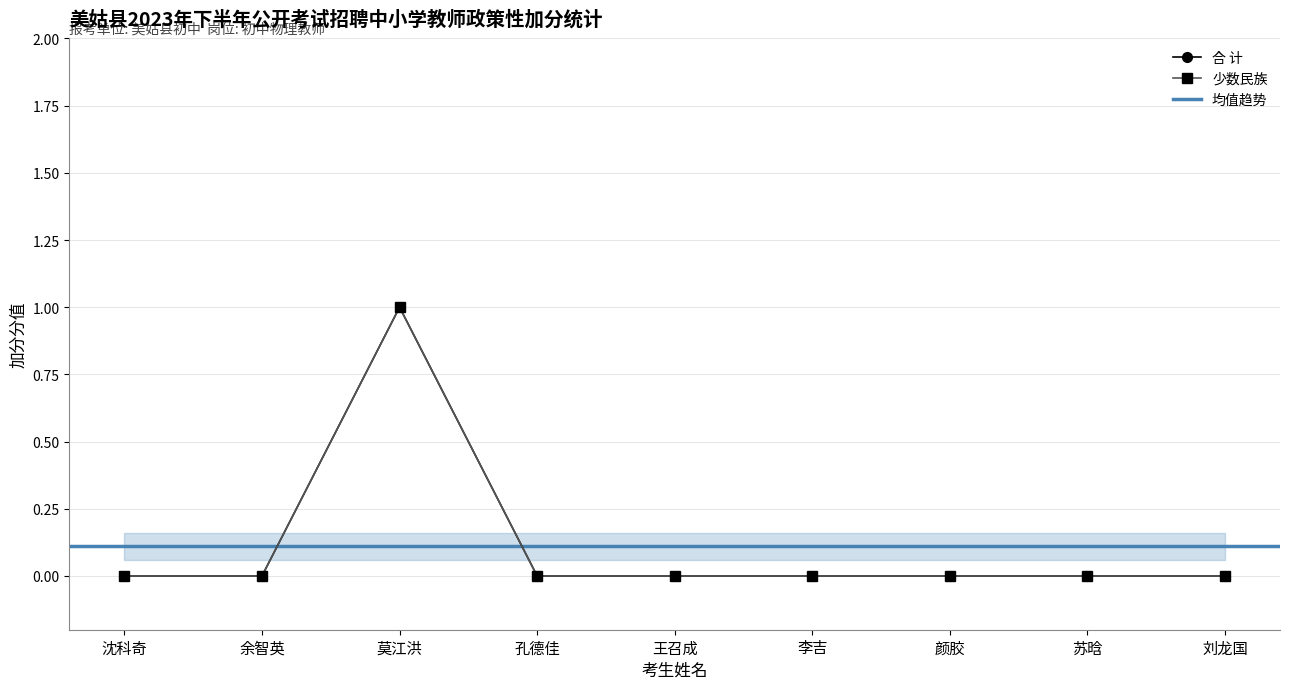

Between 苏晗 and 余智英, which is larger?

苏晗